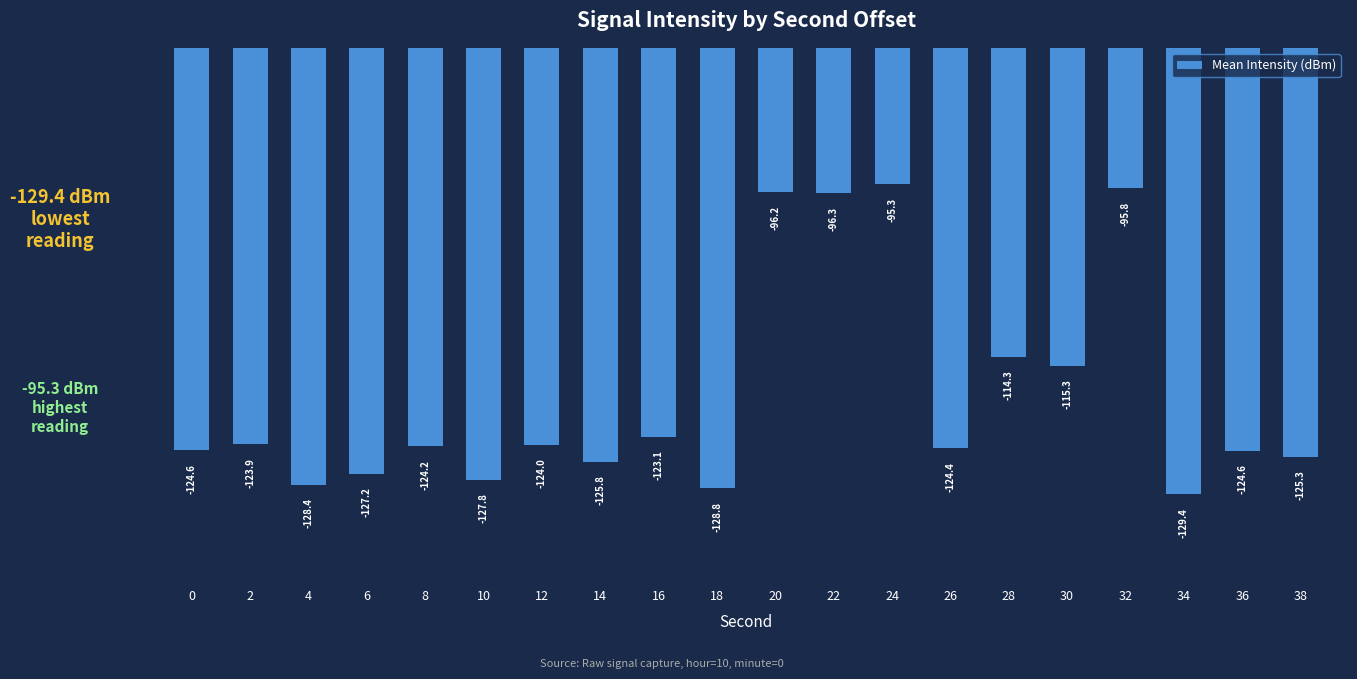

What is the greatest value displayed?

-95.3